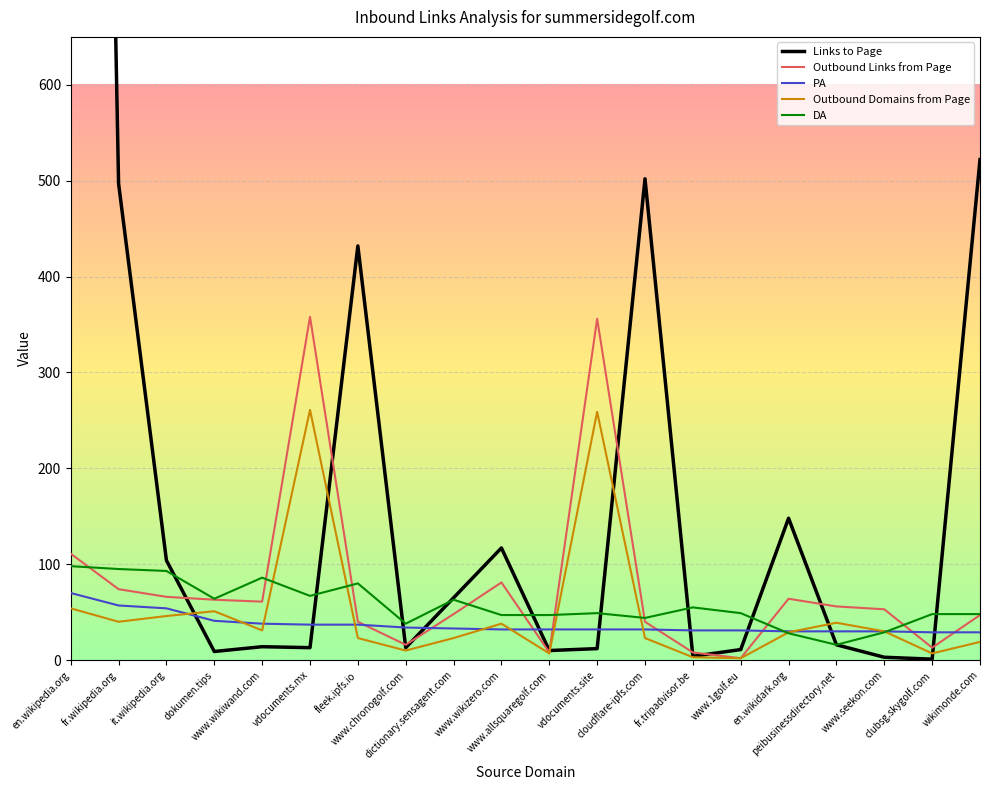

How many categories are shown in the chart?

20